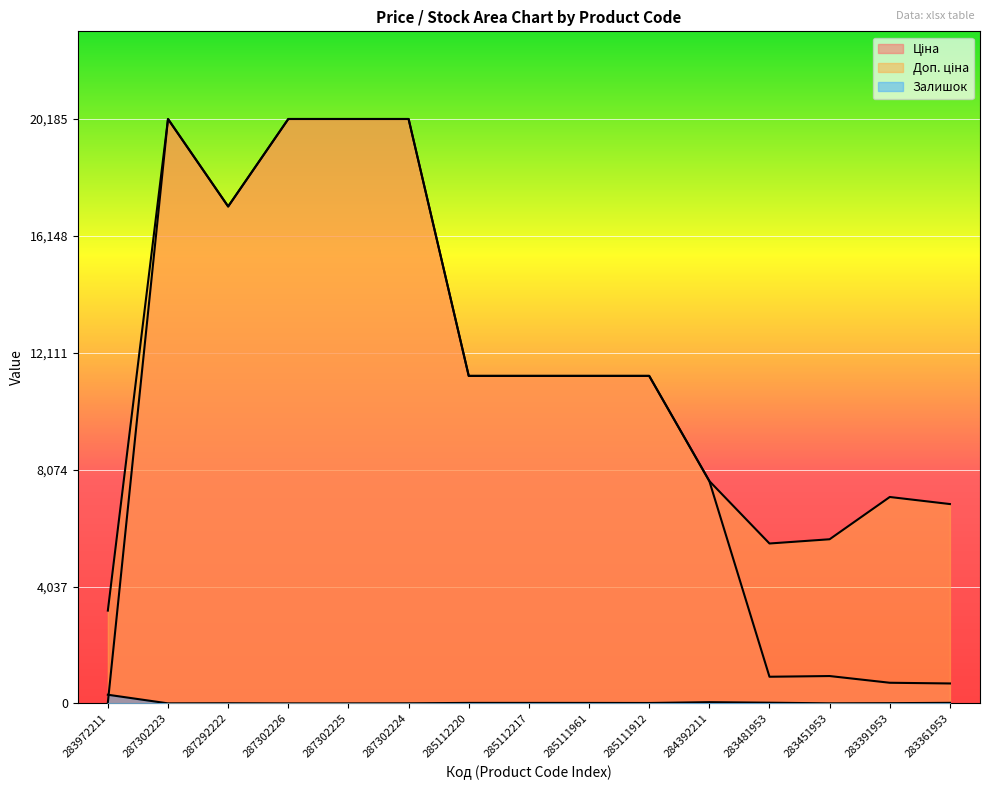

How many data points does each series have?

15